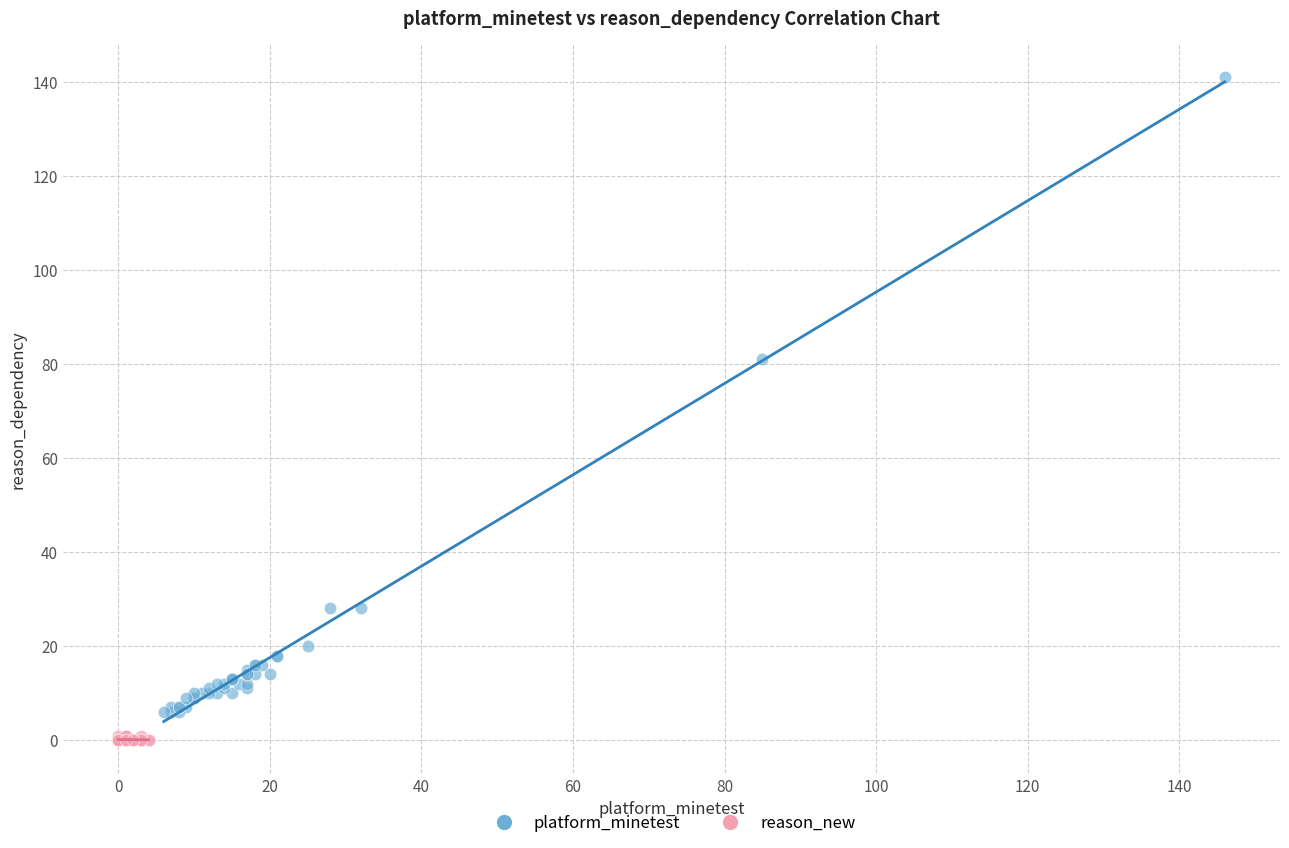

Which series contains the highest Y value?

platform_minetest